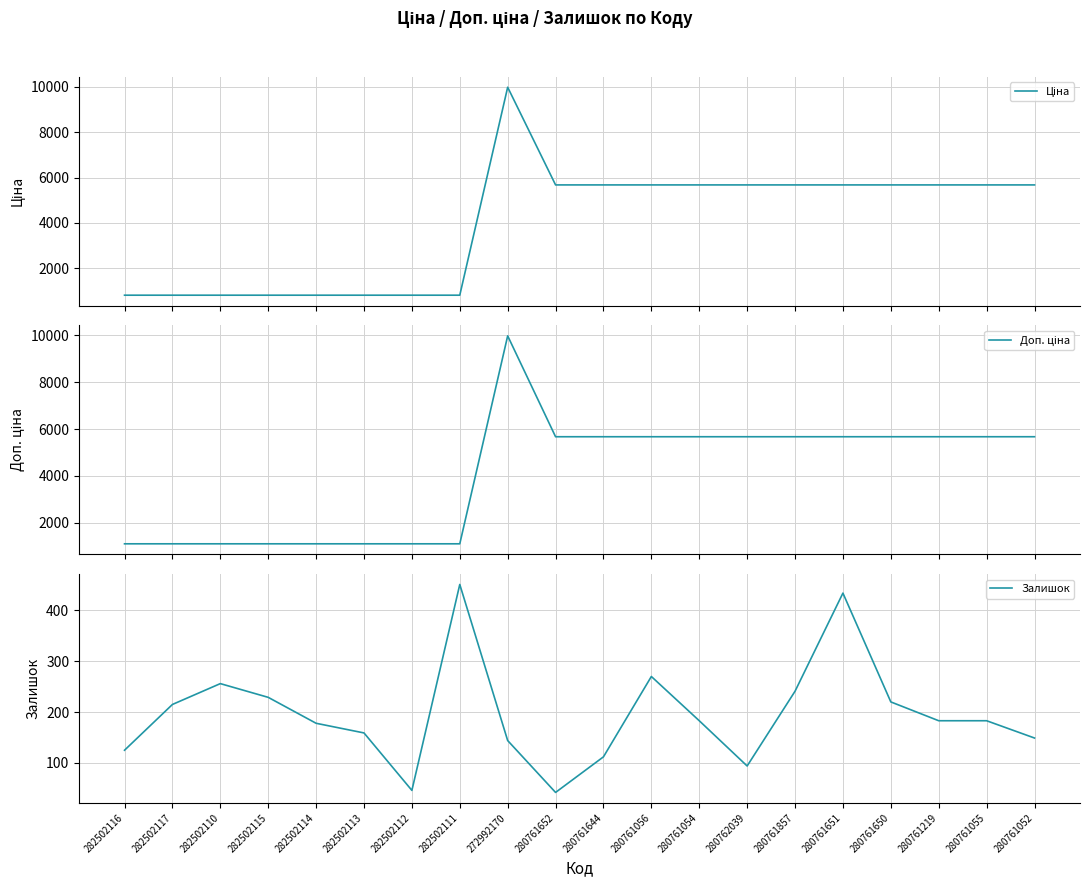

True or false: Доп. ціна has a value of 5673.8 at 280761644.

True